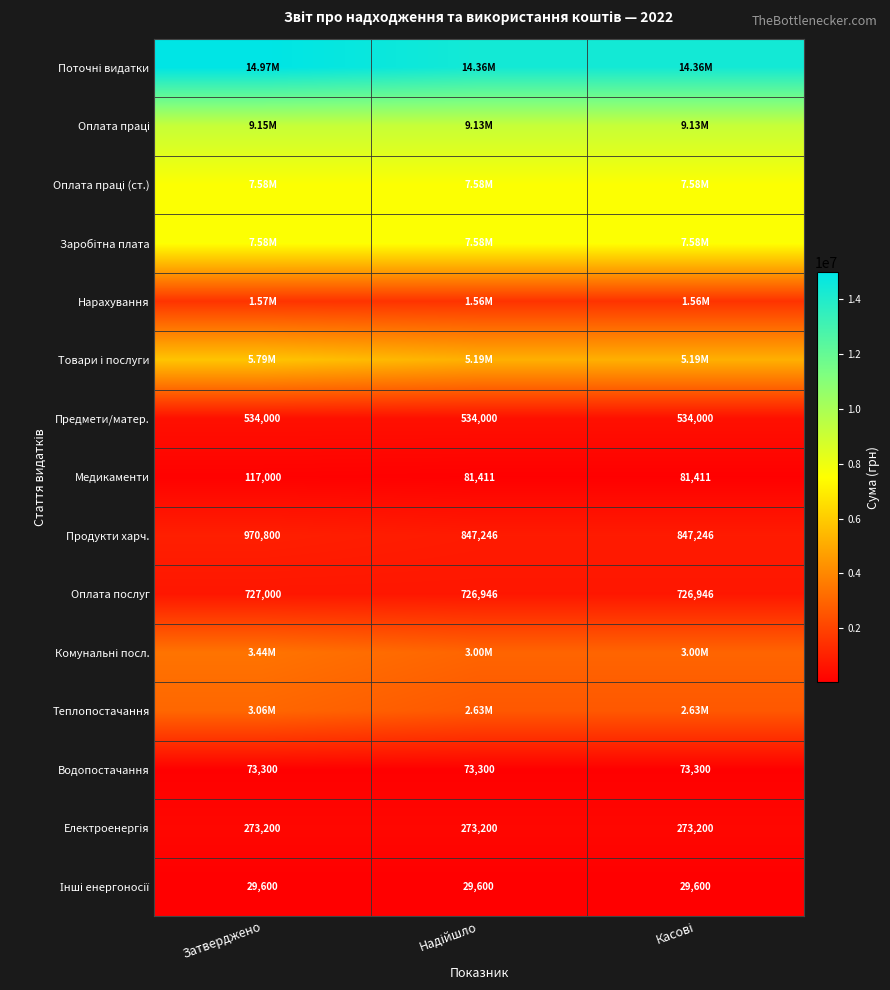

Is the value of Інші енергоносії at Касові greater than the value of Предмети/матер. at Надійшло?

No